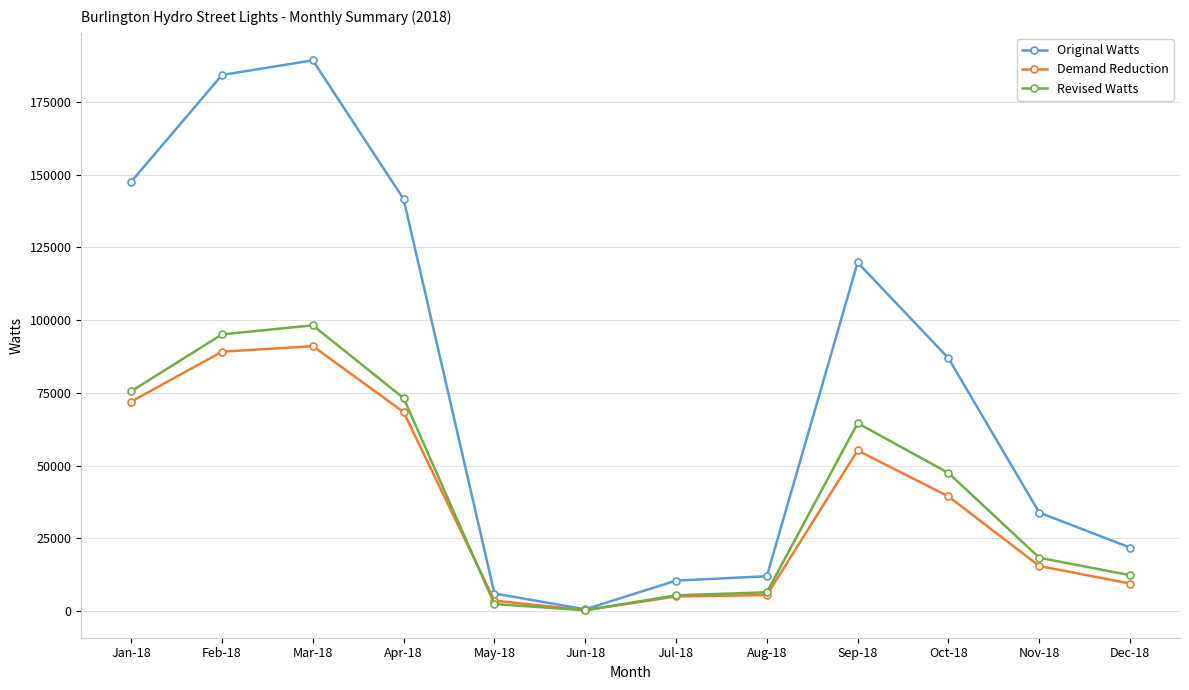

What is the smallest value displayed?

315